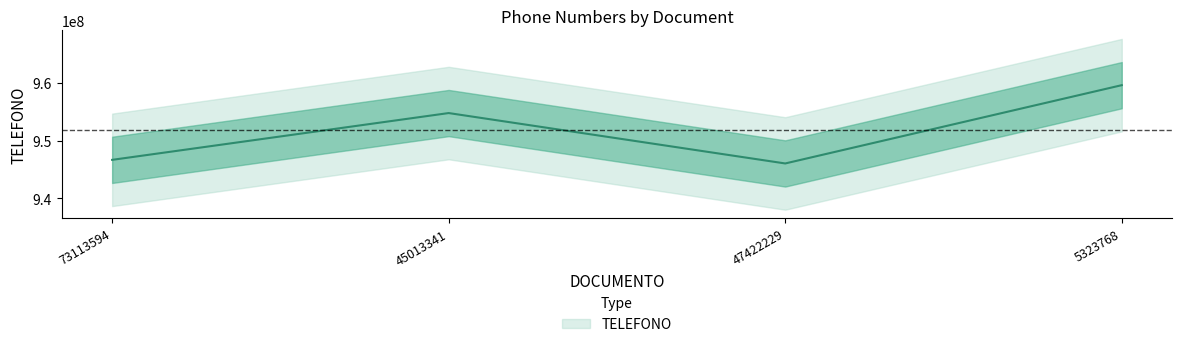

Which label corresponds to the smallest value in the chart?

47422229